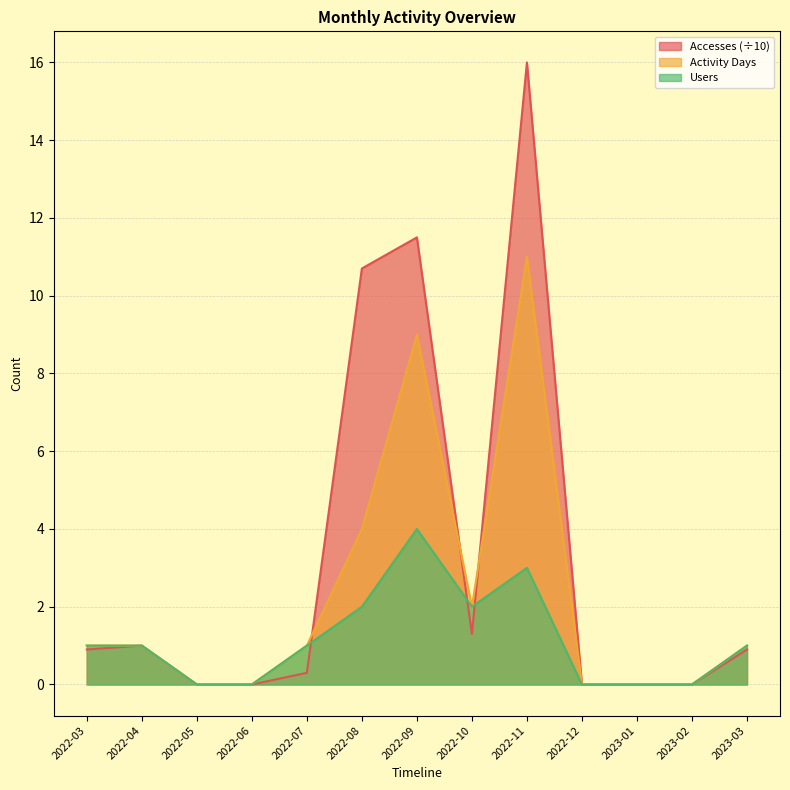

List the series in order of their overall mean, highest first.

Accesses (÷10), Activity Days, Users